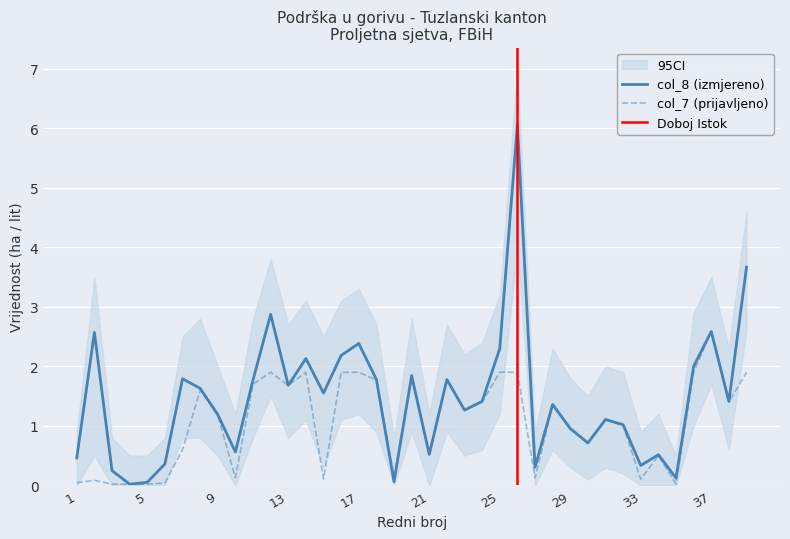

Which series ends up on top after the final intersection of col_7 and col_8?

col_8